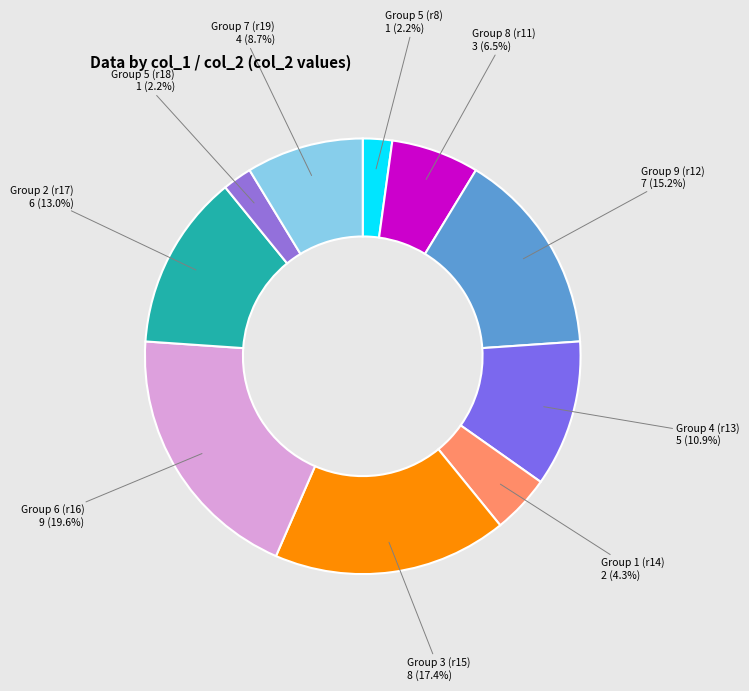

How many slices are in this pie chart?

10